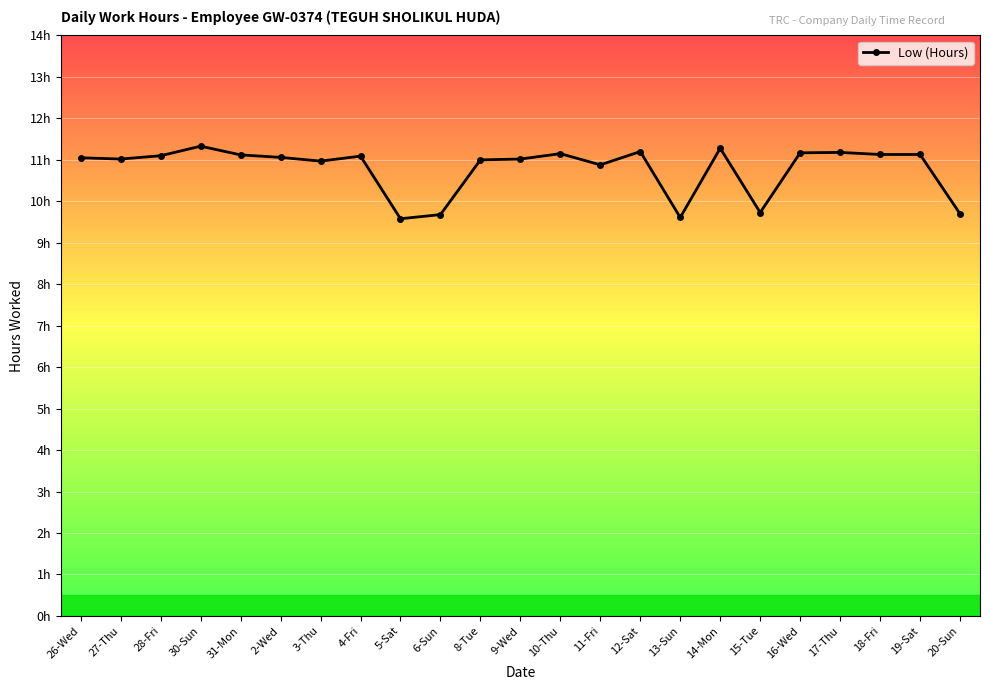

Which has a higher value, 9-Wed or 6-Sun?

9-Wed